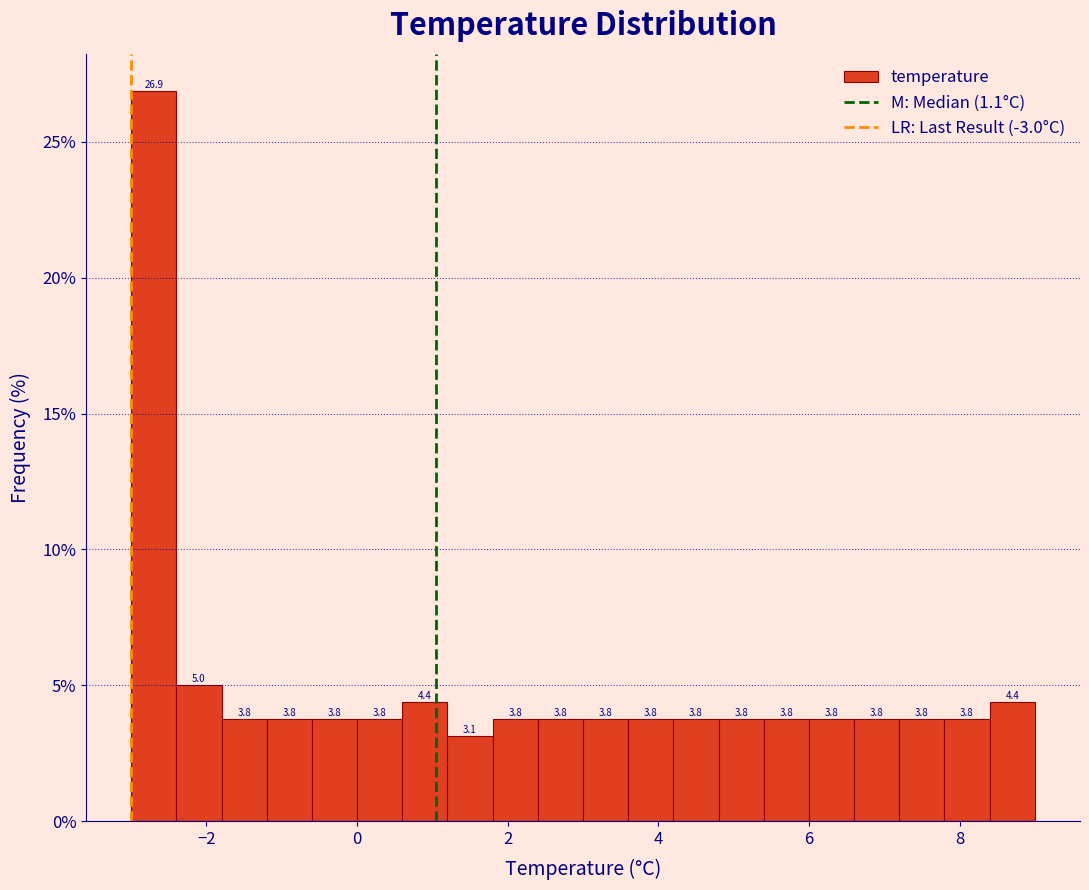

Read against the x-axis, roughly where is the centre of the tallest bar?

-2.6